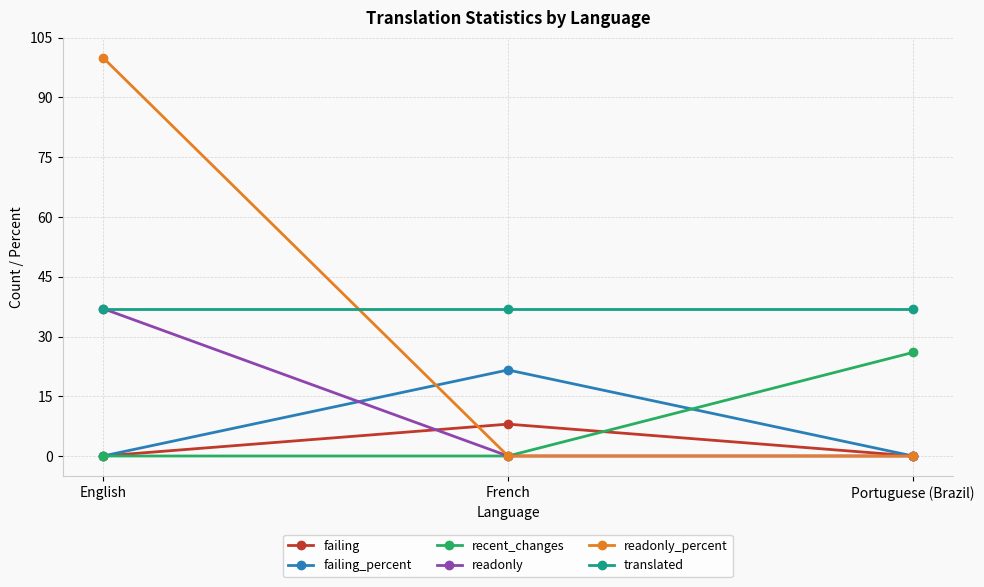

What is the difference between the highest and lowest values at French?

37.0